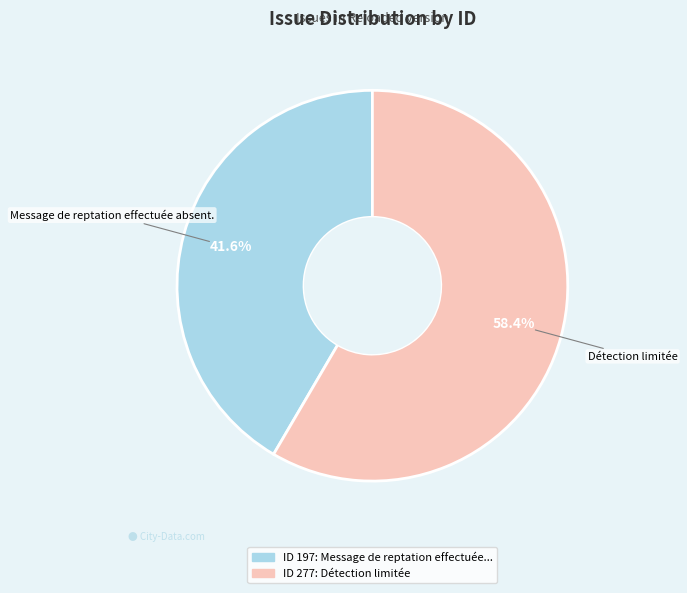

Does any single category account for the majority?

Yes